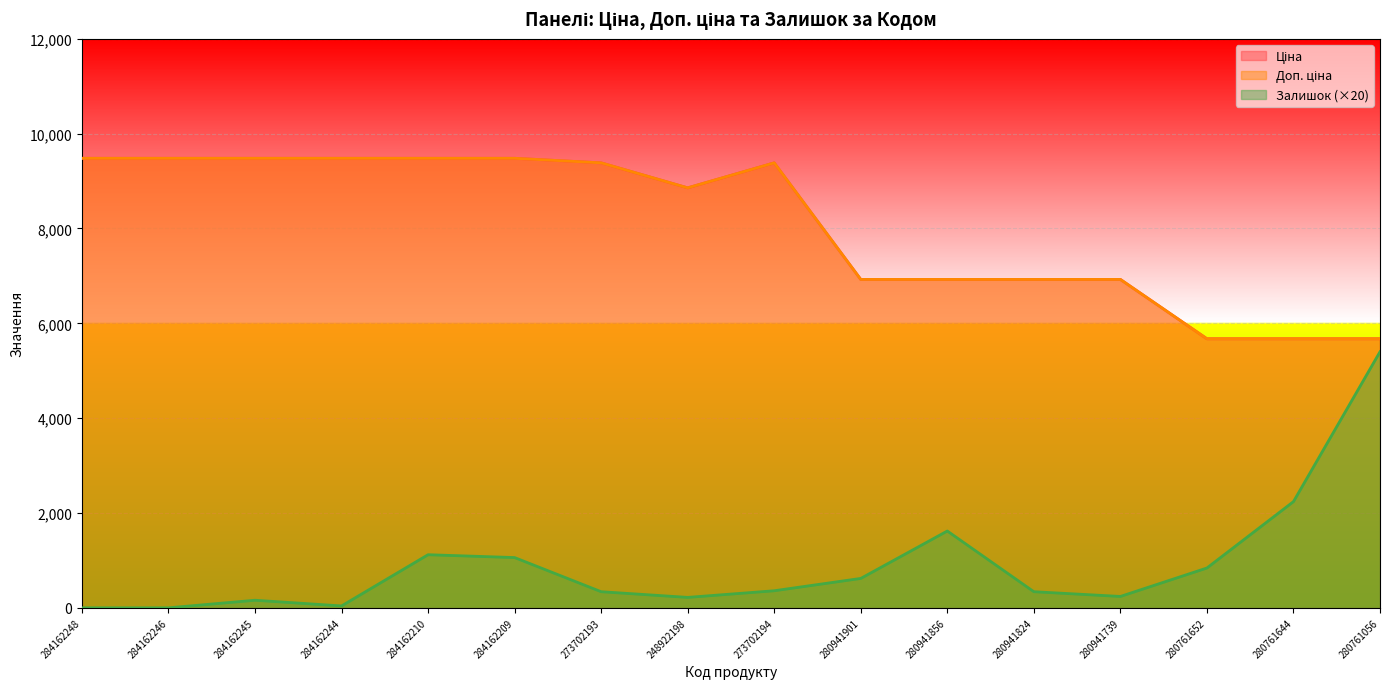

True or false: Залишок has a value of 1620.0 at 280941856.

True